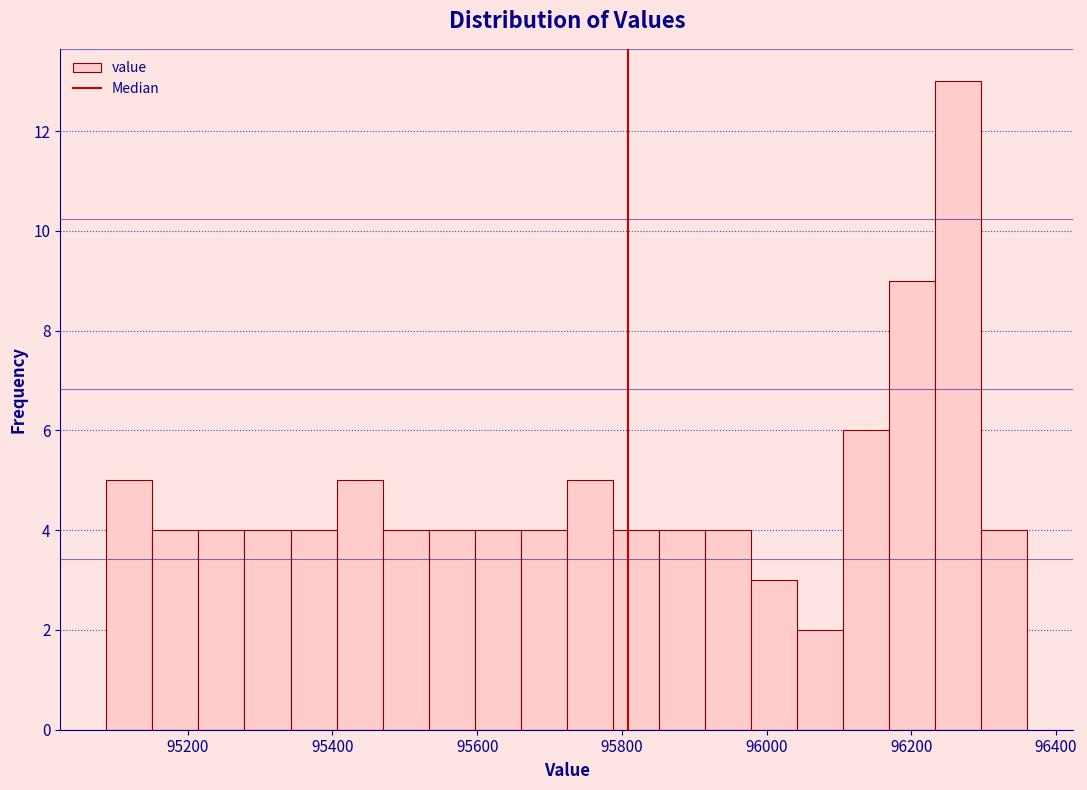

Read against the x-axis, roughly where is the centre of the tallest bar?

96260